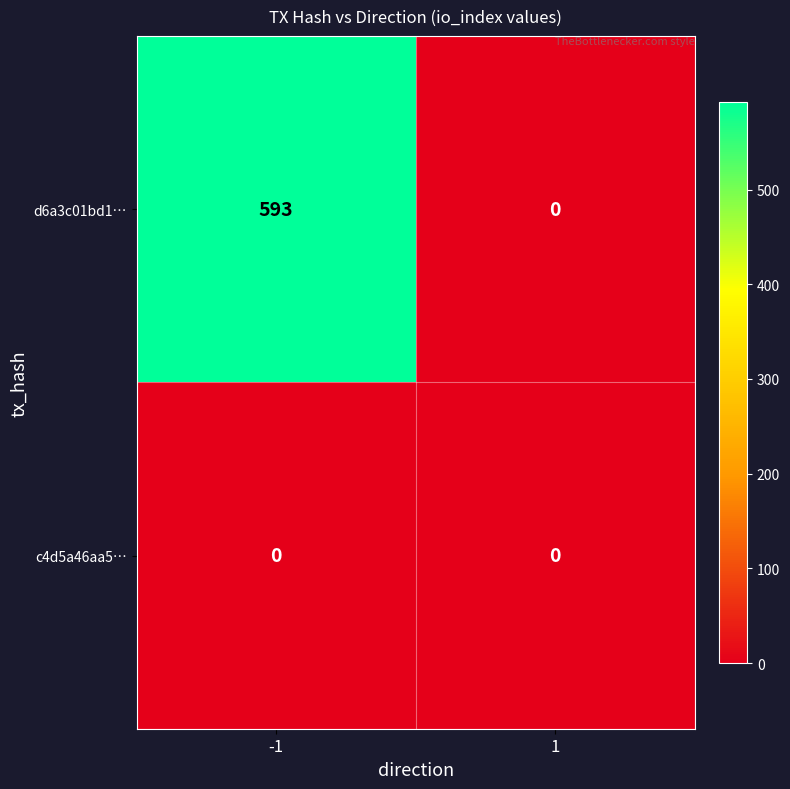

What is the maximum value shown in the chart?

593